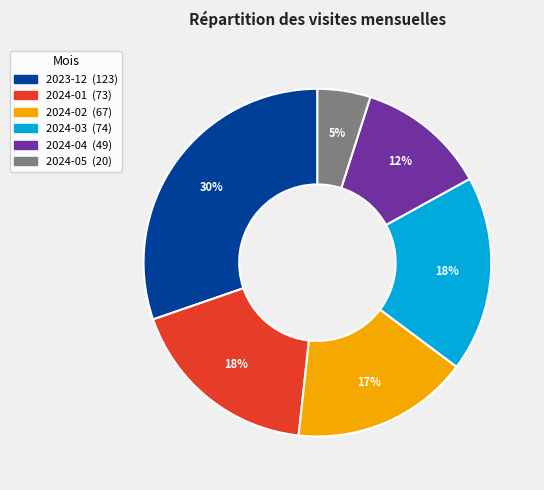

To the nearest percent, what is the combined percentage of 2023-12 and 2024-01?

48%